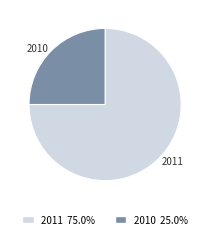

Rank the categories by value from highest to lowest.

2011, 2010